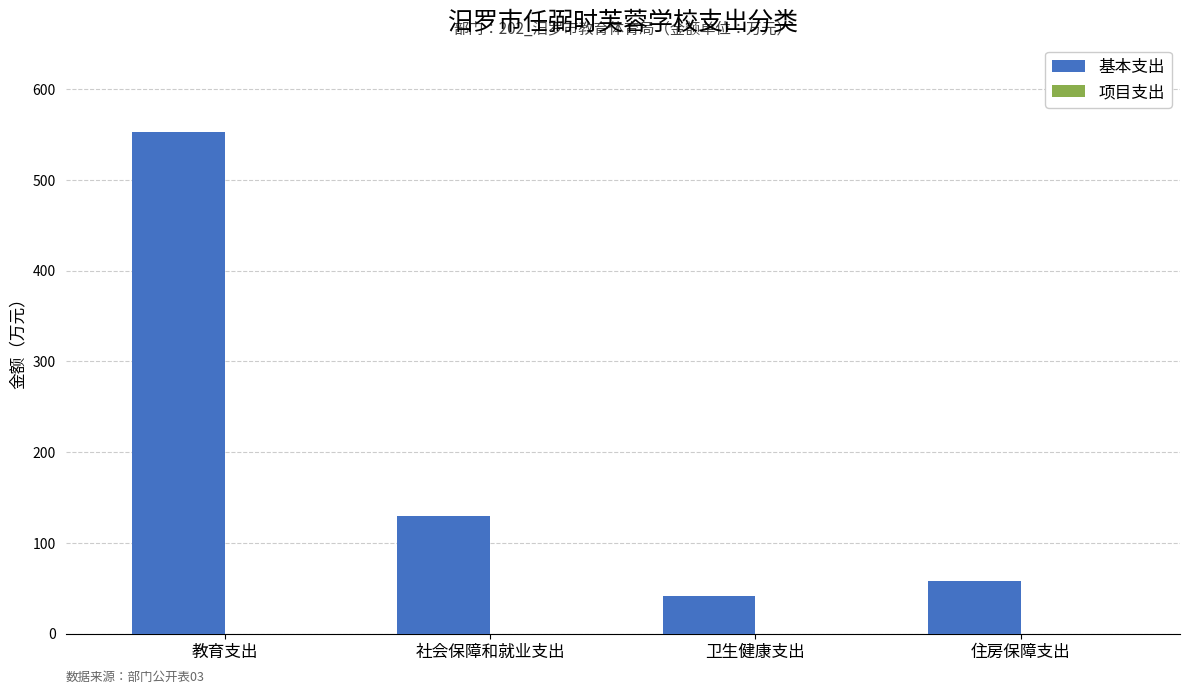

What is the approximate value at 卫生健康支出?

41.3